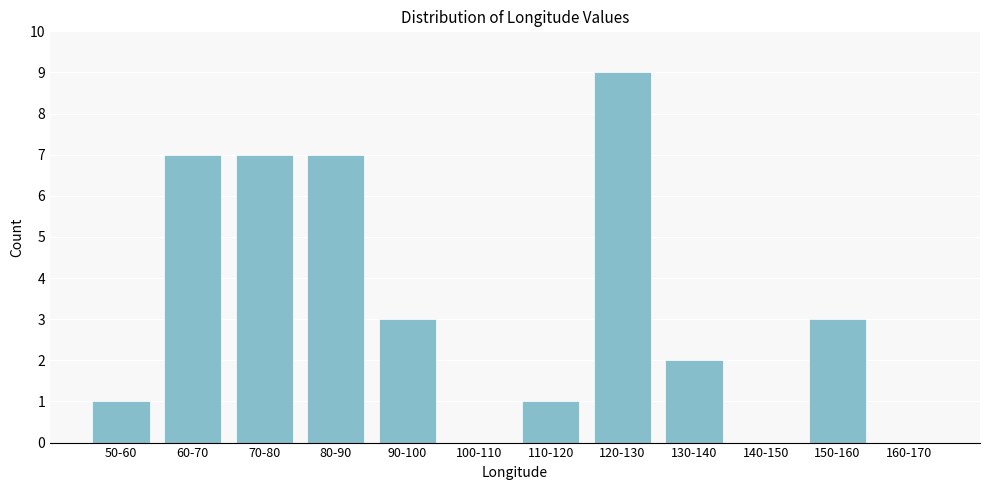

Reading left to right, list all the values displayed in this chart.

50-60=1	60-70=7	70-80=7	80-90=7	90-100=3	100-110=0	110-120=1	120-130=9	130-140=2	140-150=0	150-160=3	160-170=0